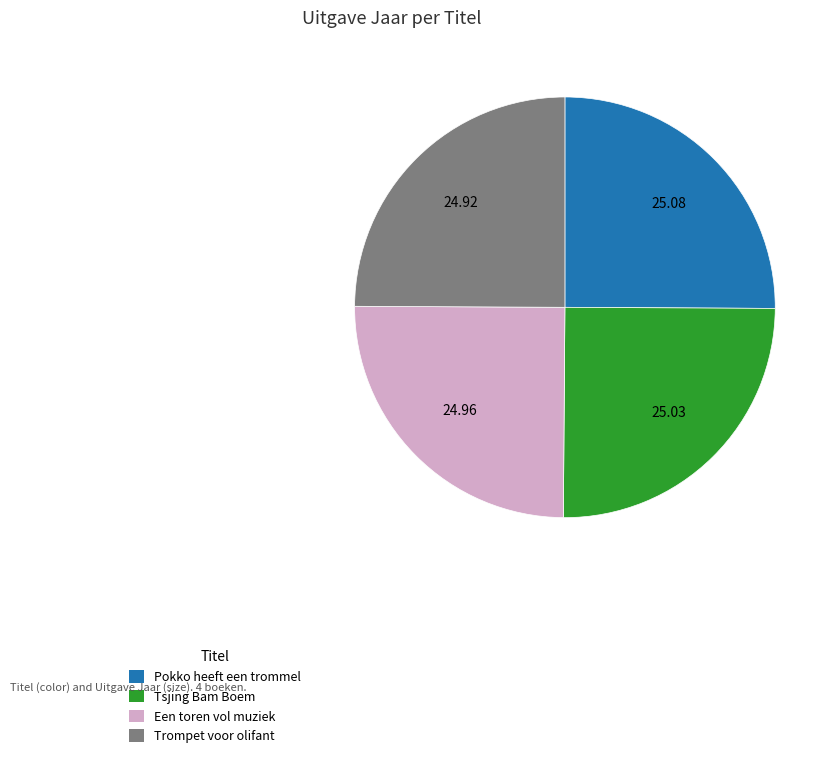

Does Een toren vol muziek account for over 50% of the chart?

No